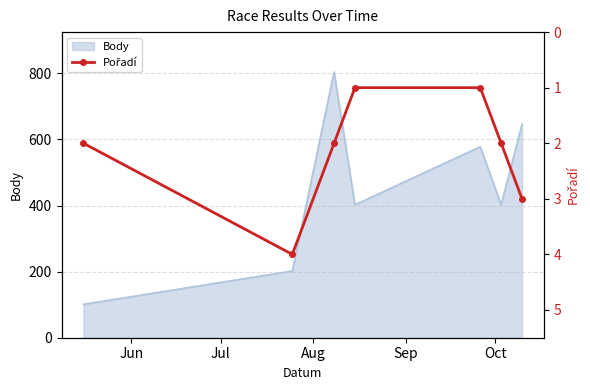

What is the label of the 3rd point from the right?

Oct